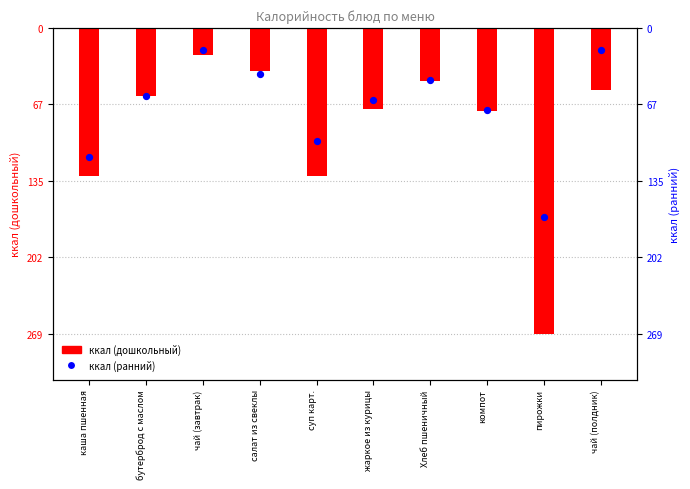

At how many categories does at least one series exceed -244?

10